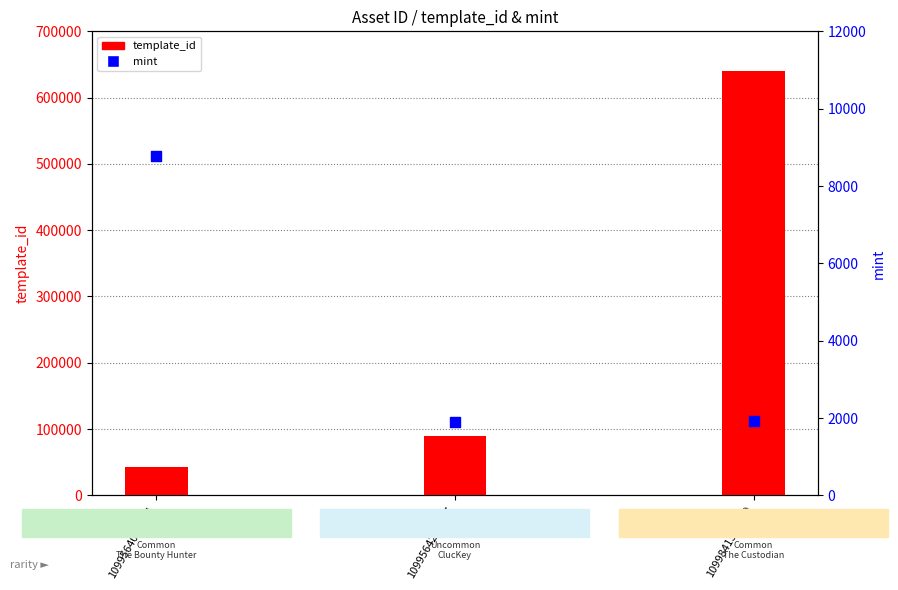

Is the value of mint at 1099564249587 greater than the value of template_id at 1099841373179?

No